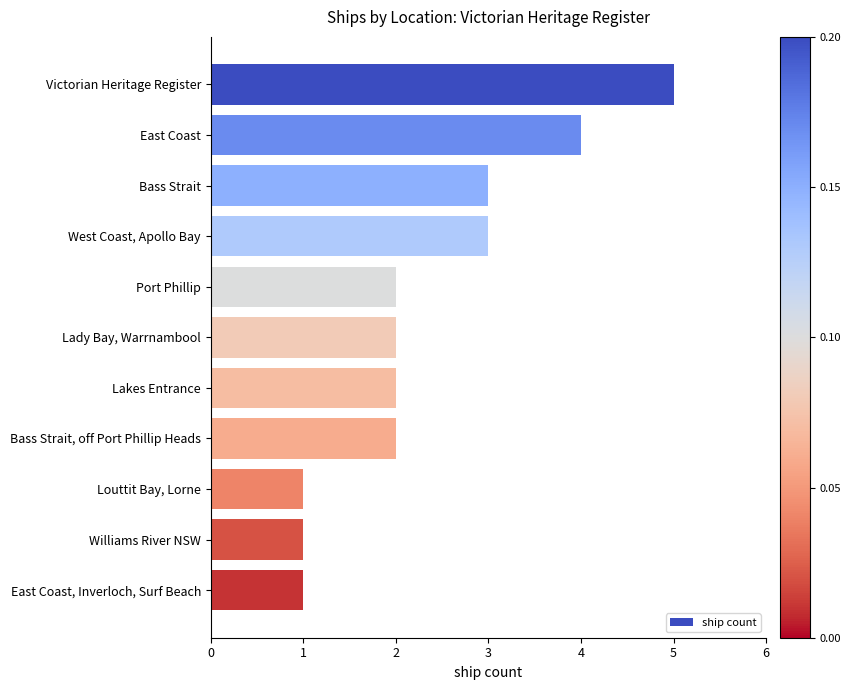

What value does the data have at Victorian Heritage Register?

5